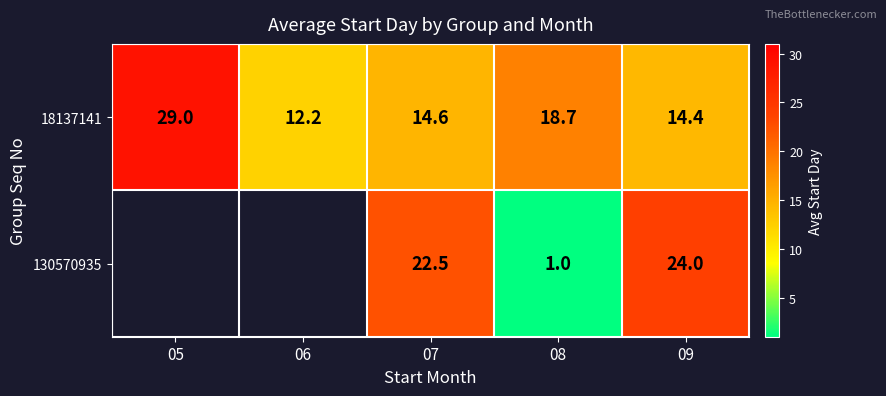

How many series are shown in this chart?

2